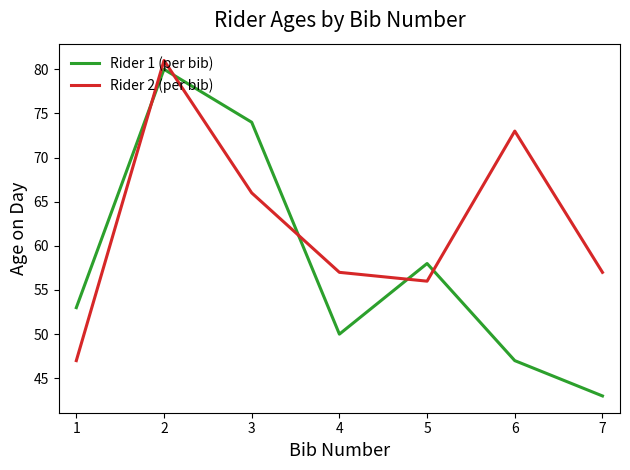

Which series has the largest range (max minus min)?

Rider 1 (per bib)